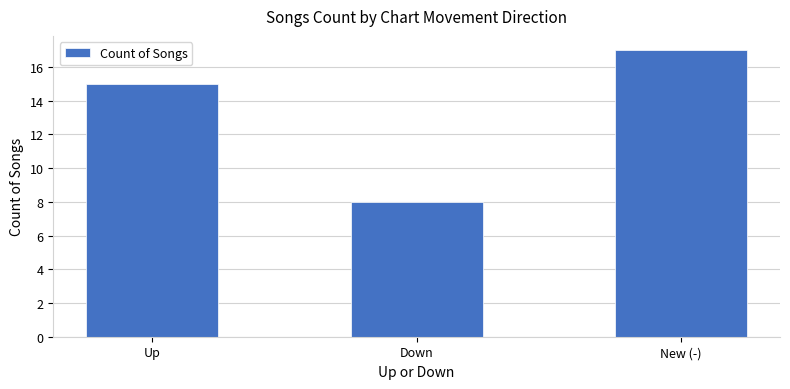

Which has a higher value, Down or Up?

Up